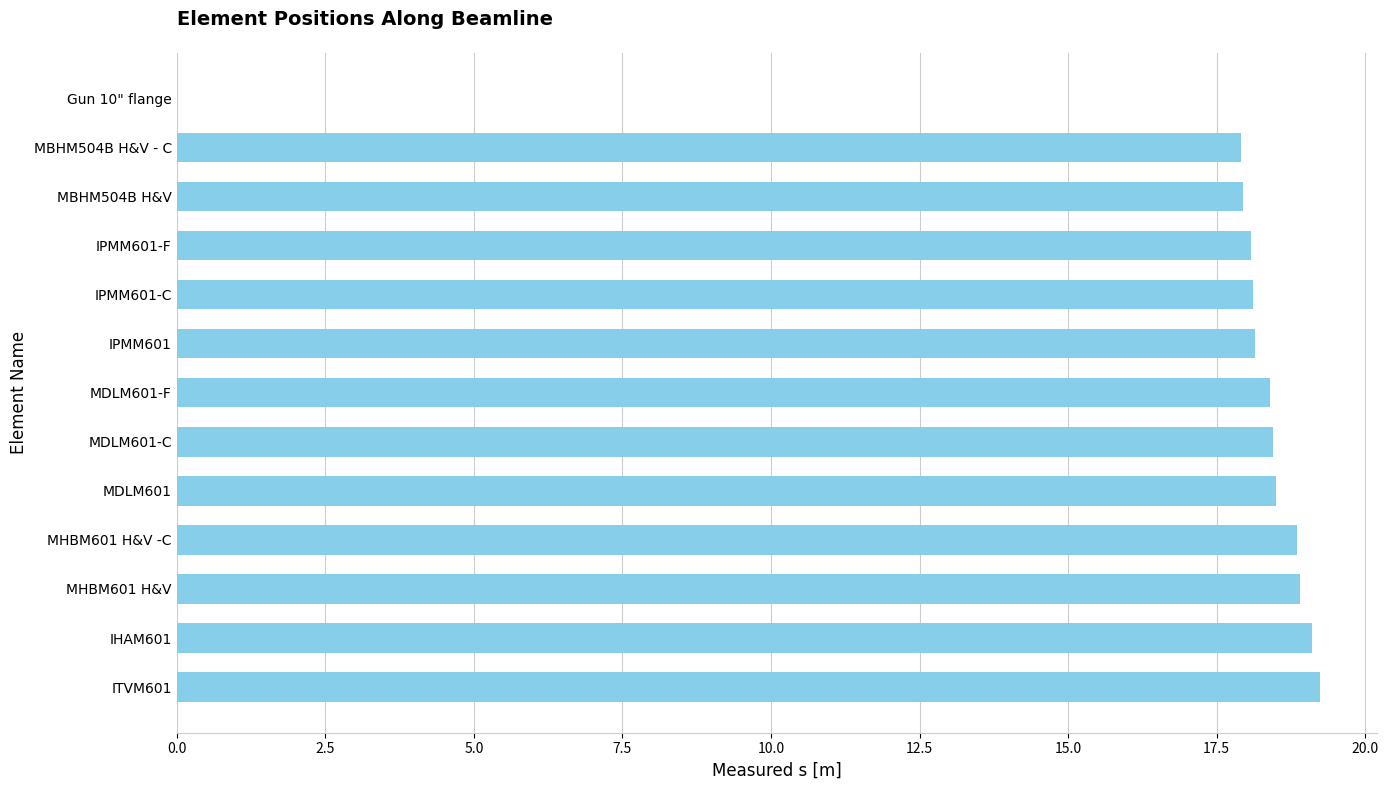

The value at MBHM504B H&V is 4.9. True or false?

False